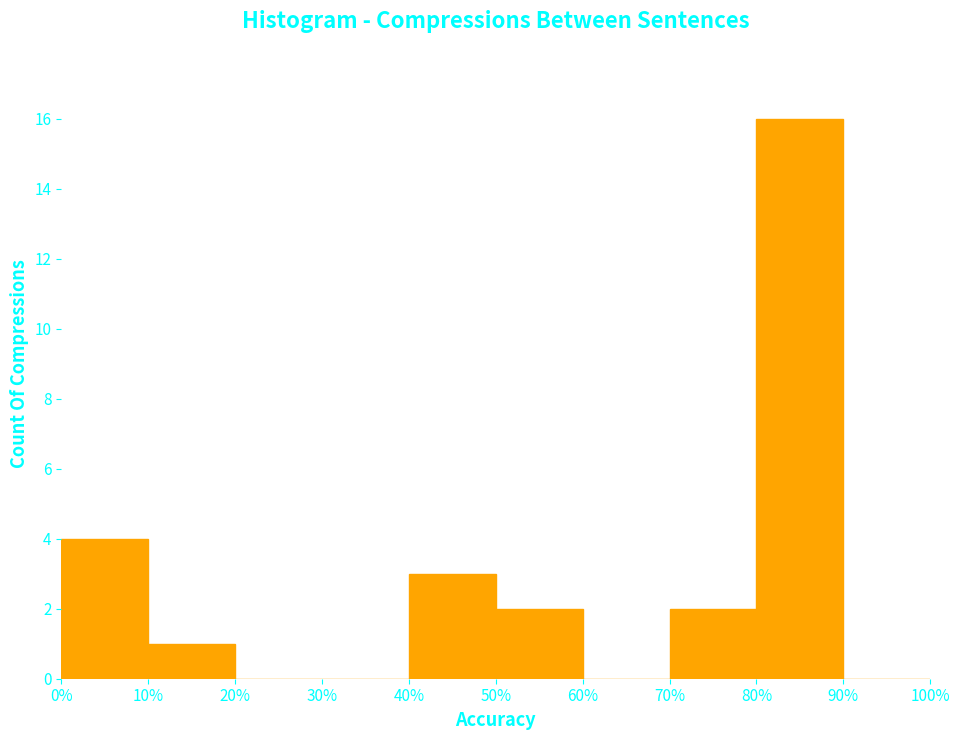

Over which range of the x-axis is the bar tallest?

80% to 90%